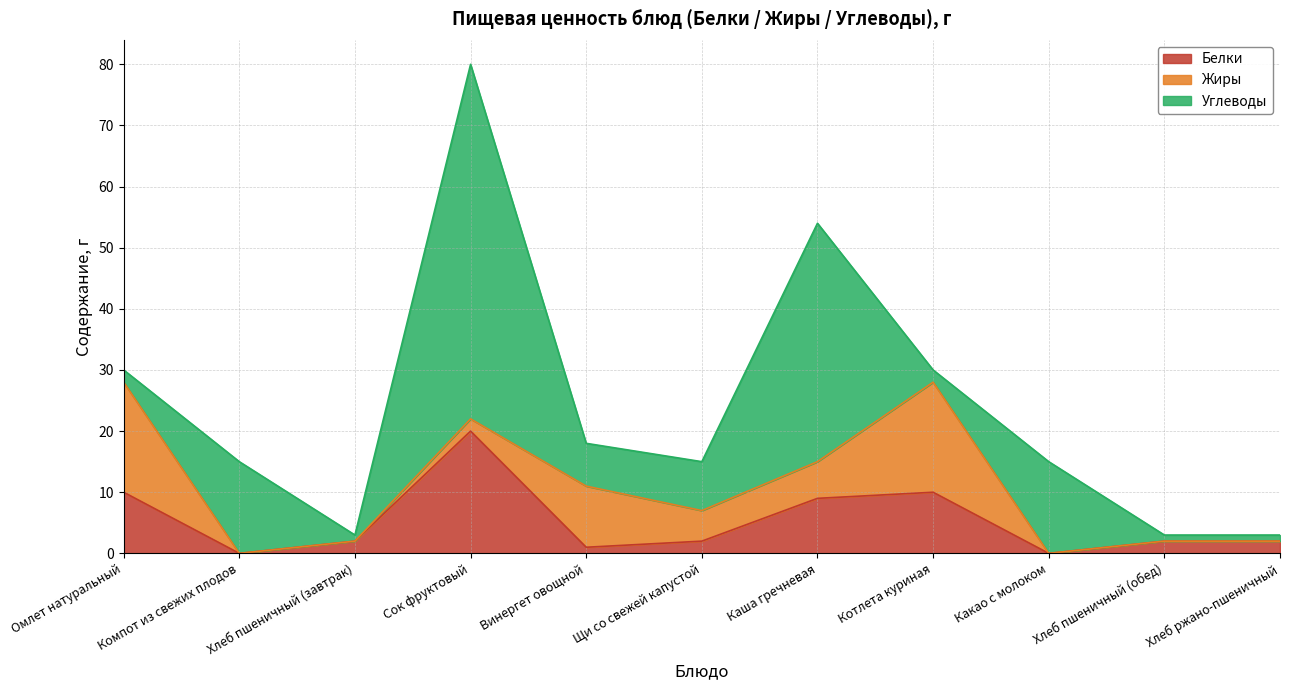

At which category is the sum across all series the highest?

Сок фруктовый